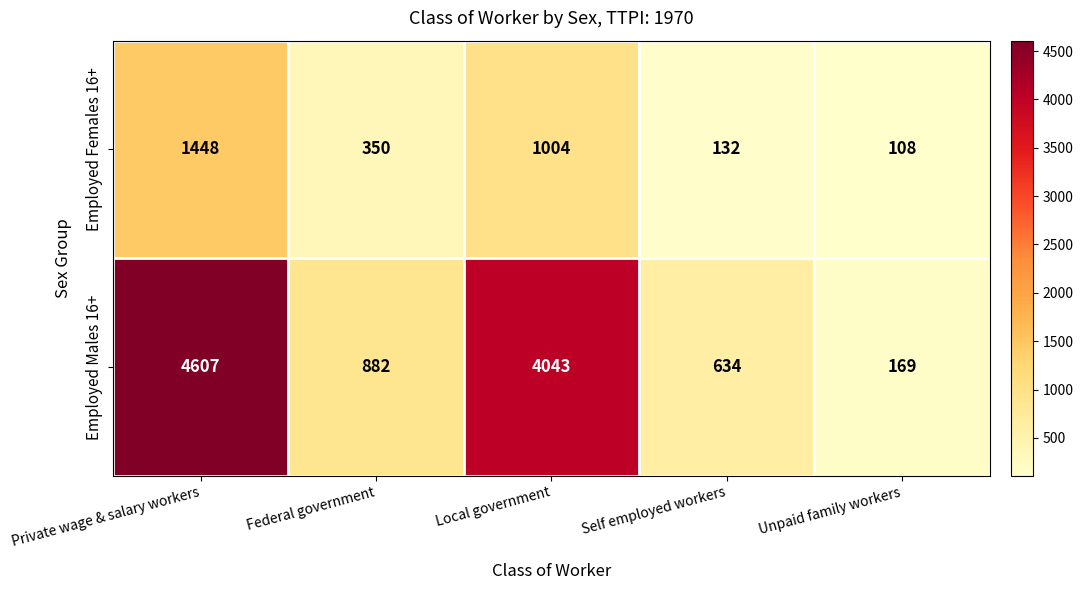

Which series has the widest spread of values?

Employed Males 16+